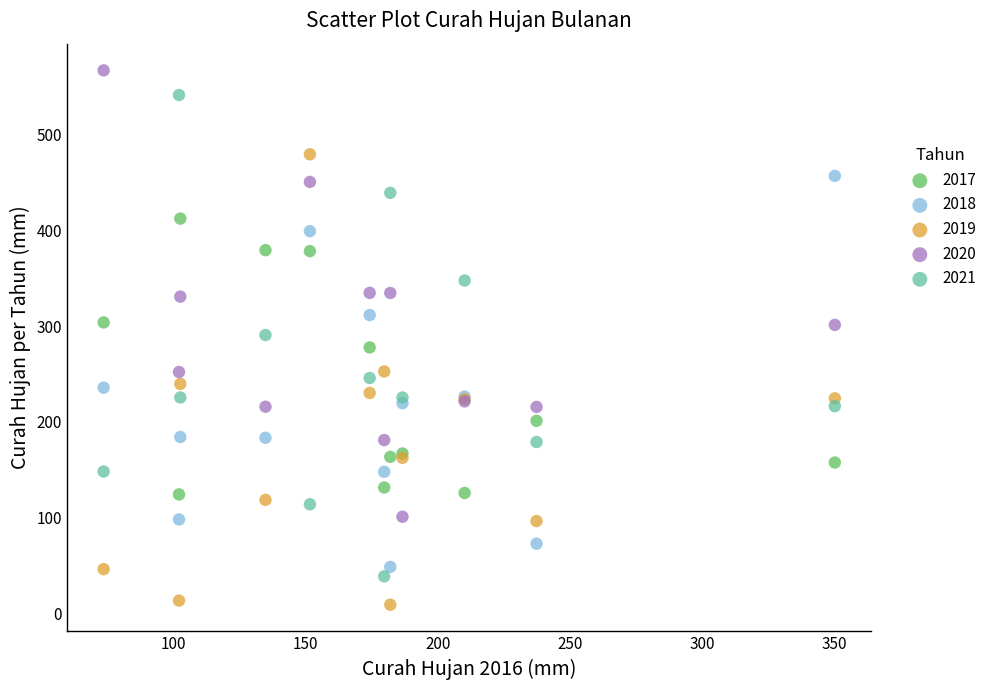

Which series reaches the minimum Y coordinate?

2019